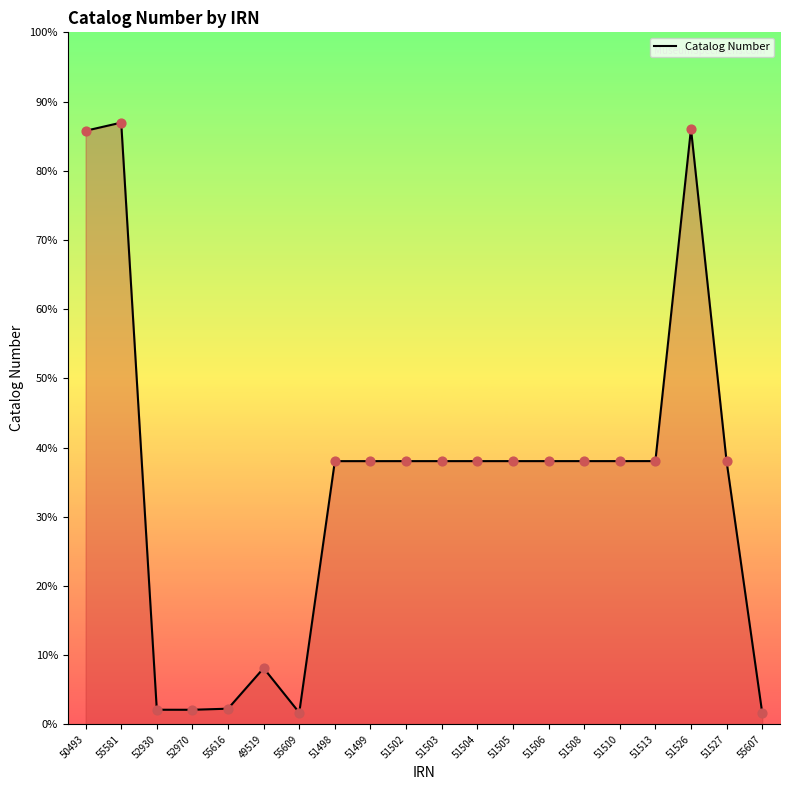

Is this an area chart (filled region under the line)?

Yes